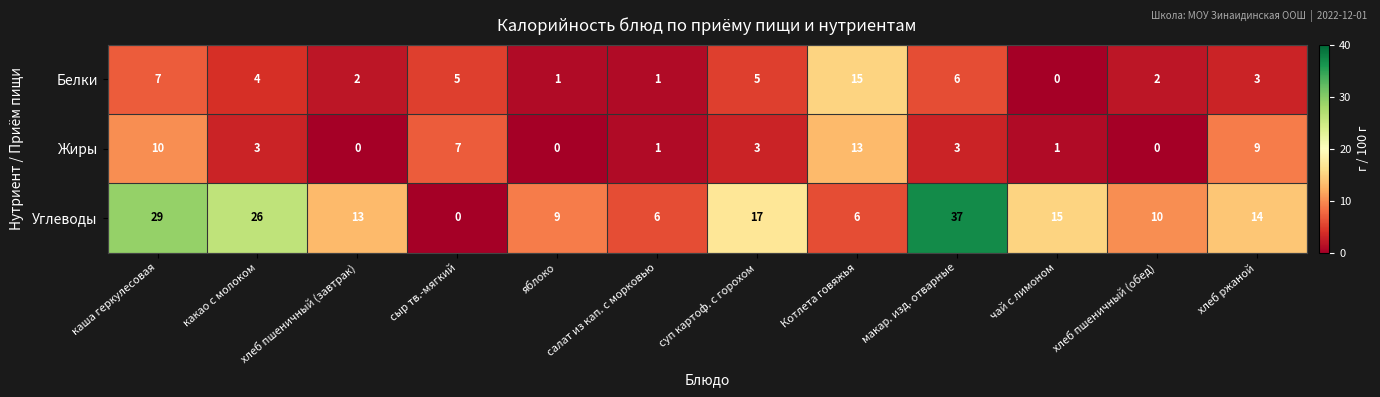

At which category does the chart reach its peak across all series?

макар. изд. отварные